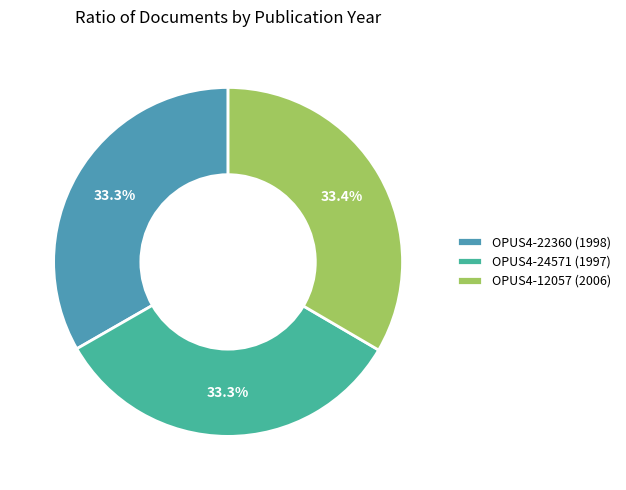

To the nearest percent, what portion does OPUS4-24571 (1997) represent?

33%